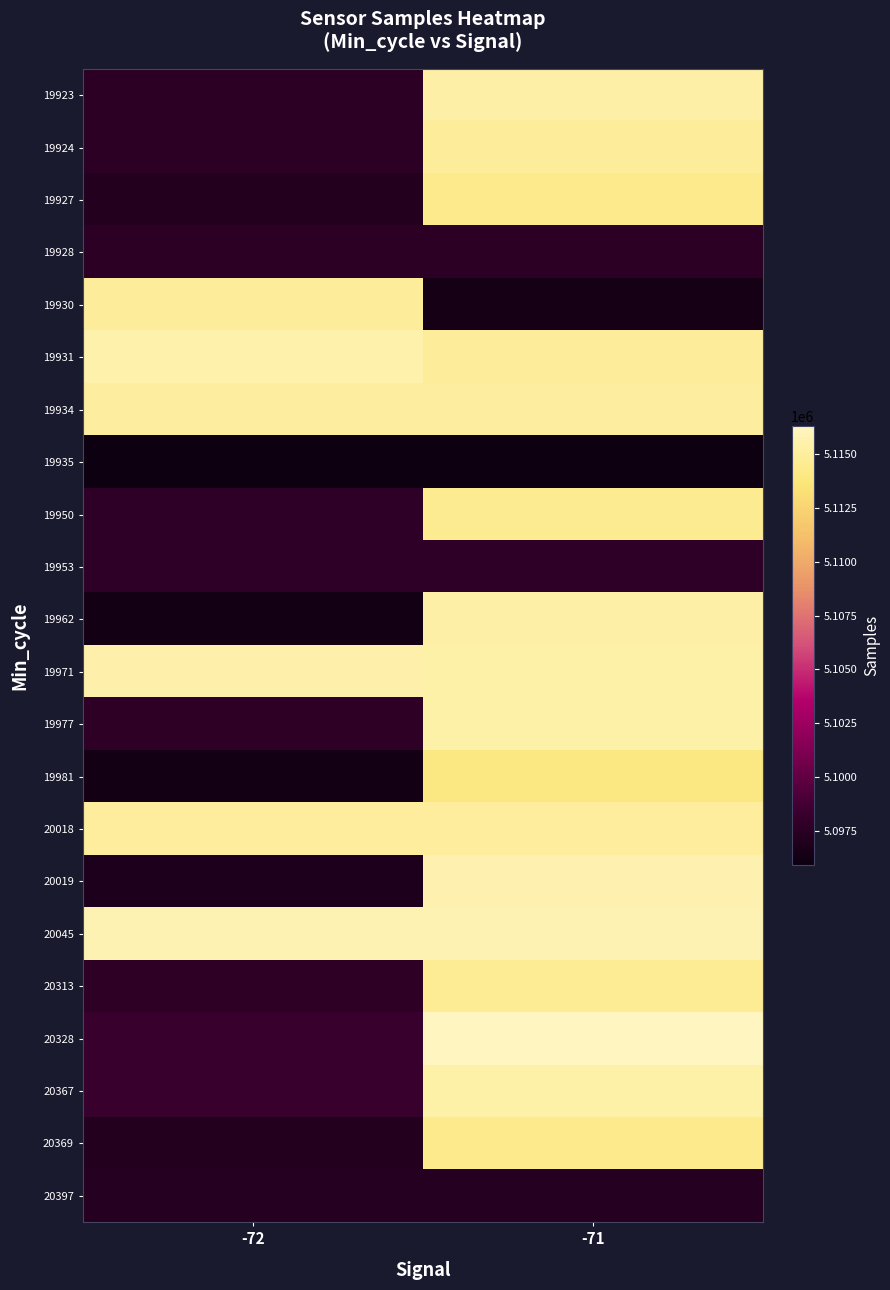

Reading left to right, list all the values displayed in this chart.

19923: -72=5097553	-71=5115343
19924: -72=5097526	-71=5114920
19927: -72=5097066	-71=5114431
19928: -72=5097504	-71=5097504
19930: -72=5114920	-71=5096443
19931: -72=5115519	-71=5114897
19934: -72=5115052	-71=5115052
19935: -72=5095909	-71=5095909
19950: -72=5097801	-71=5114616
19953: -72=5097801	-71=5097801
19962: -72=5096297	-71=5115343
19971: -72=5115501	-71=5115399
19977: -72=5097673	-71=5115399
19981: -72=5096297	-71=5114069
20018: -72=5115002	-71=5115002
20019: -72=5096843	-71=5115716
20045: -72=5115774	-71=5115774
20313: -72=5097726	-71=5114682
20328: -72=5098260	-71=5116306
20367: -72=5098260	-71=5115399
20369: -72=5097066	-71=5114431
20397: -72=5097190	-71=5097190